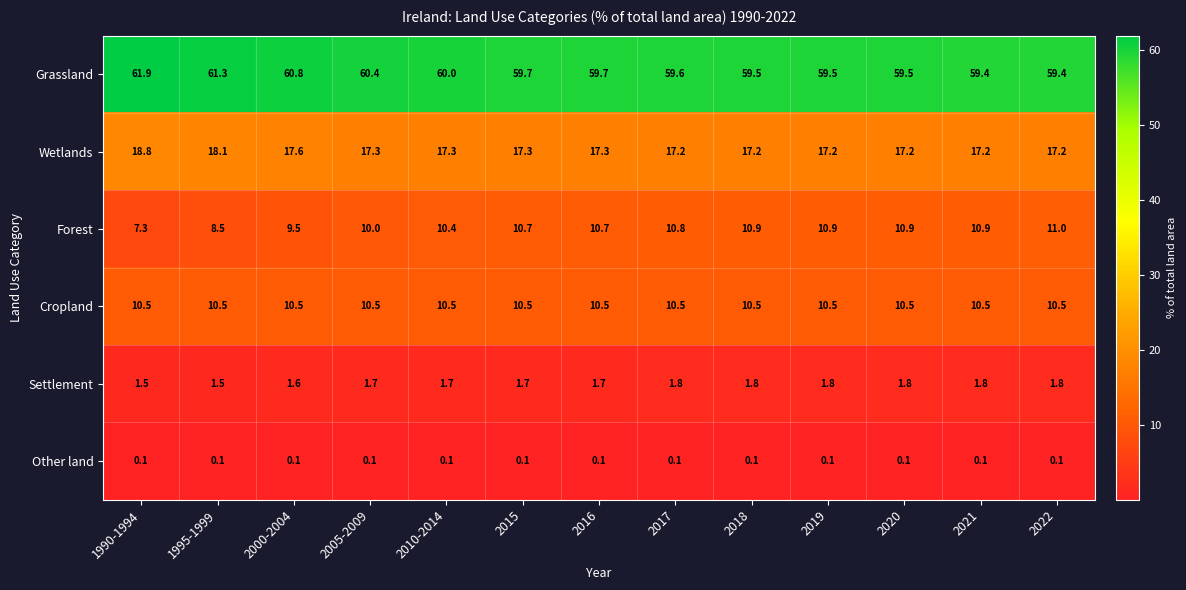

Between 1990-1994 and 1995-1999, which series saw the biggest shift?

Forest